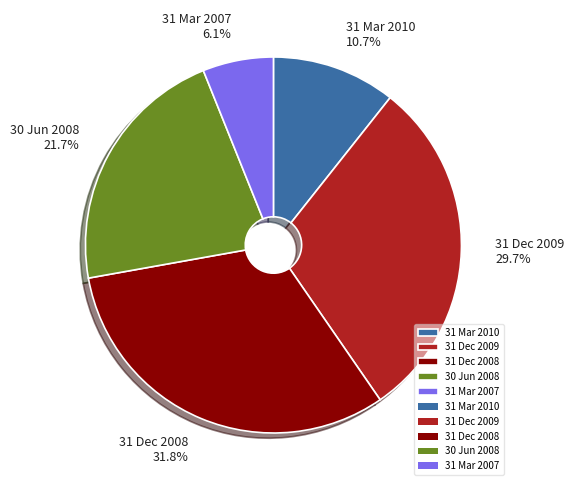

To the nearest percent, what is the difference between the 31 Dec 2009 and 31 Mar 2010 slice percentages?

19%